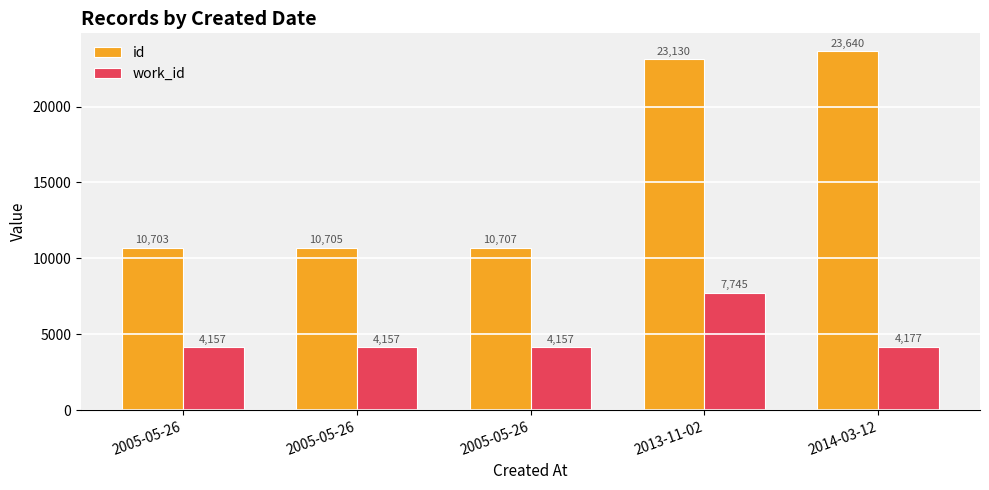

Is the value of work_id at 2005-05-26 greater than the value of id at 2005-05-26?

No